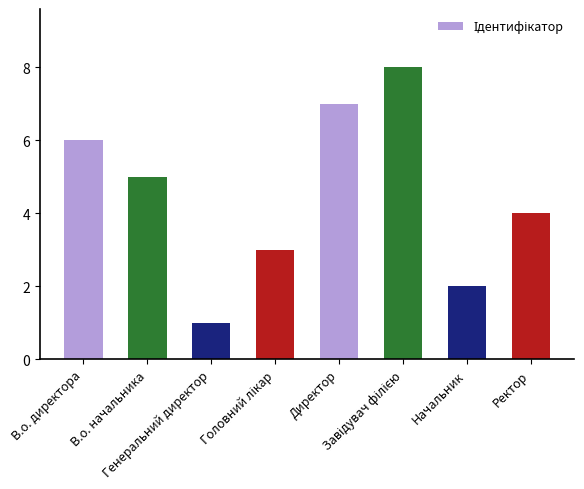

What is the greatest value displayed?

8